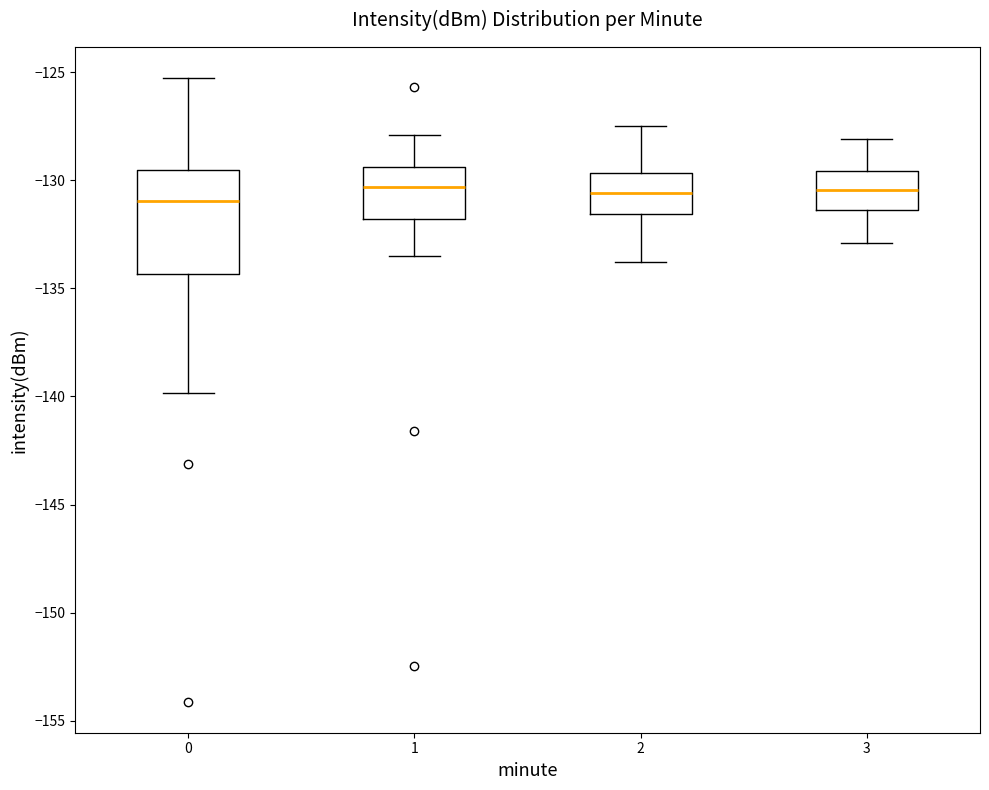

Comparing the boxes themselves (not the whiskers), which one is the tallest?

0